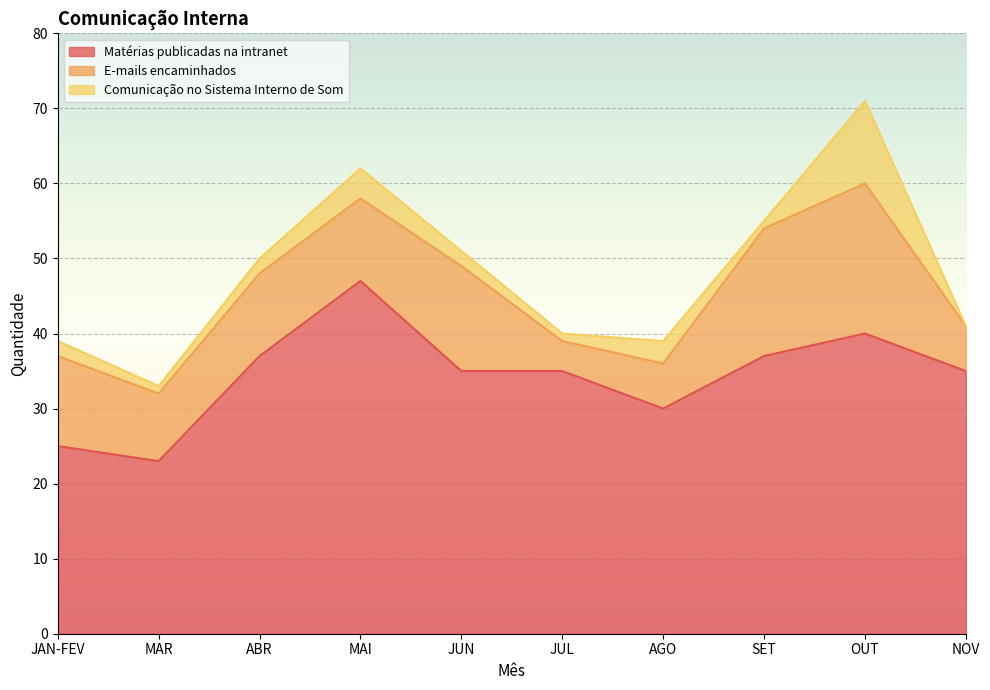

What is the sum of all Matérias publicadas na intranet values?

344